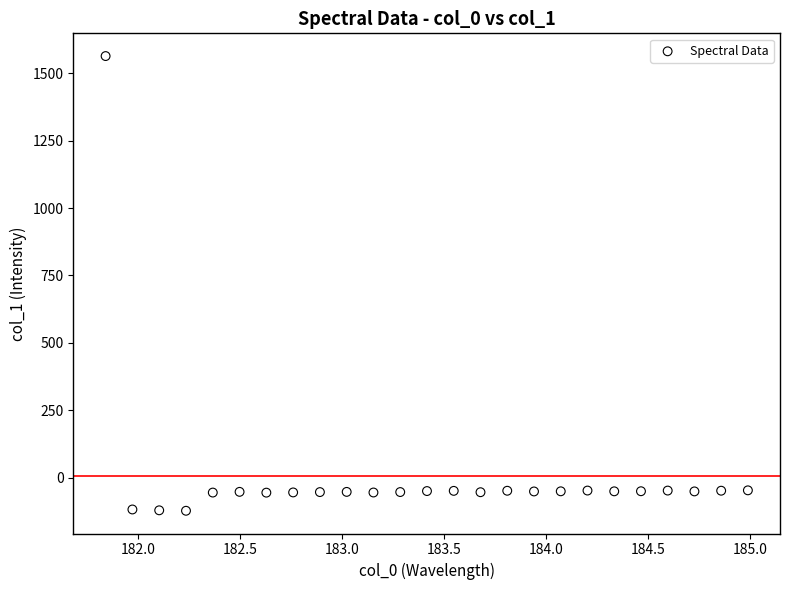

What is the range of X values (max minus min)?

3.1